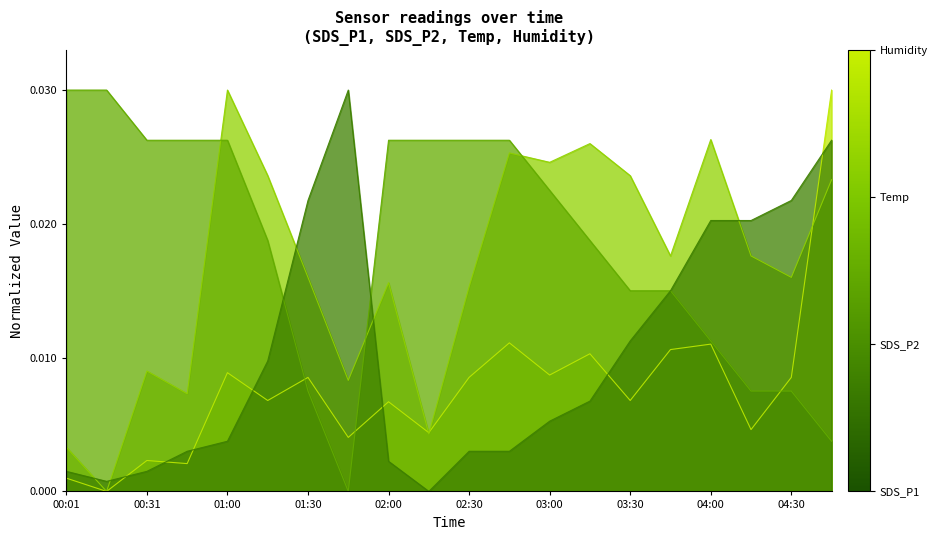

At how many categories does at least one series exceed 0?

20